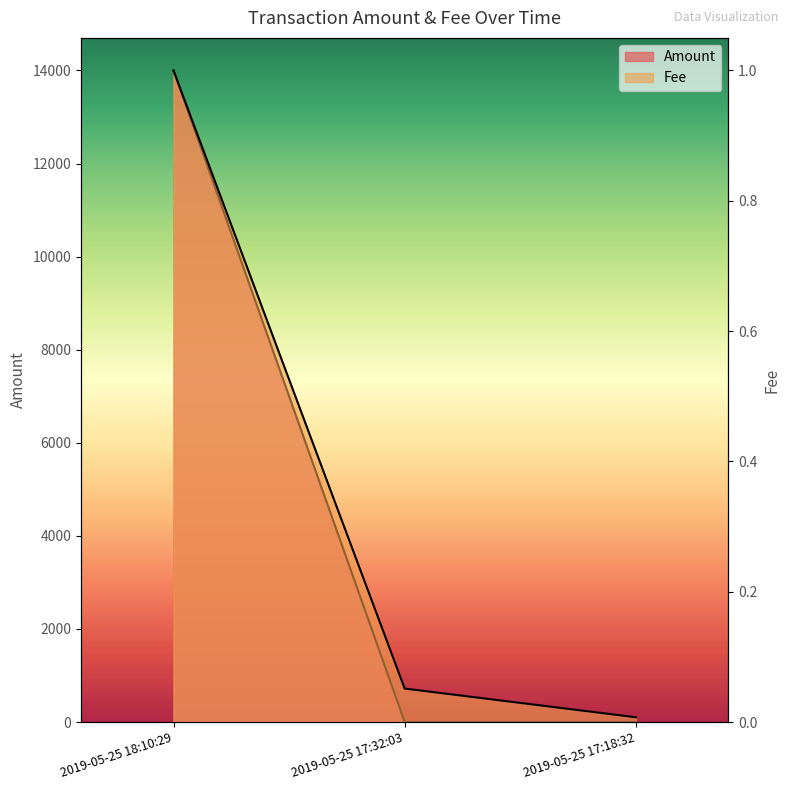

Is the value of Amount at 2019-05-25 17:18:32 greater than the value of Fee at 2019-05-25 17:32:03?

Yes